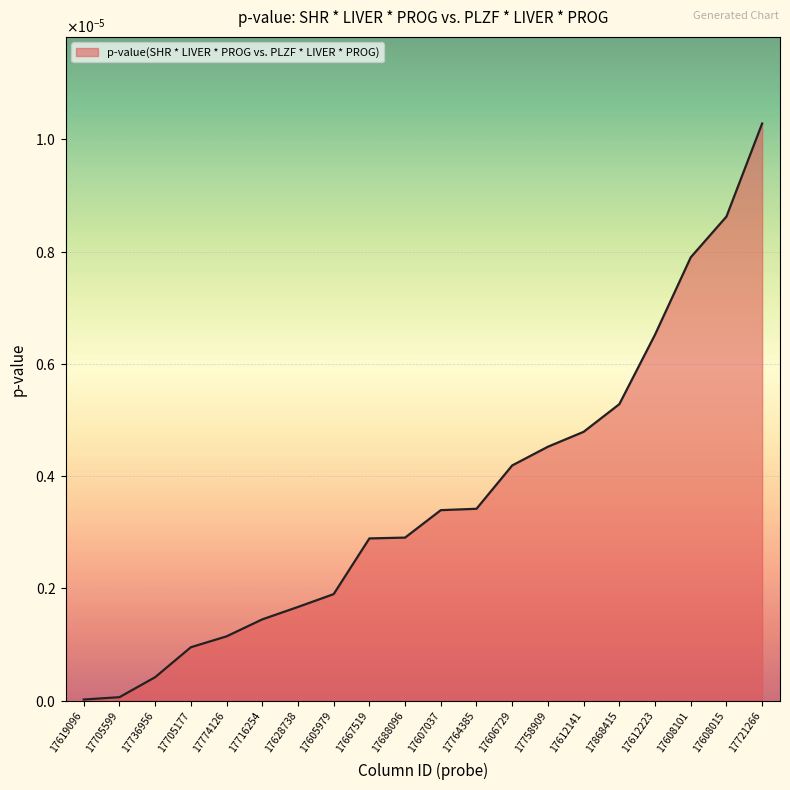

What is the label of the 1st point from the right?

17721266